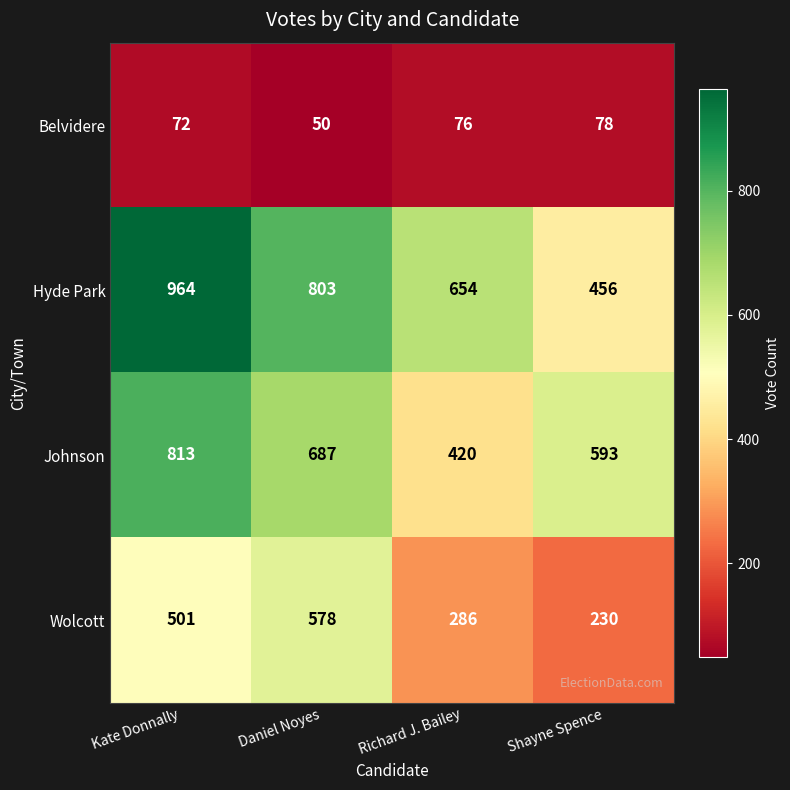

Which label corresponds to the smallest value in the chart?

Daniel Noyes